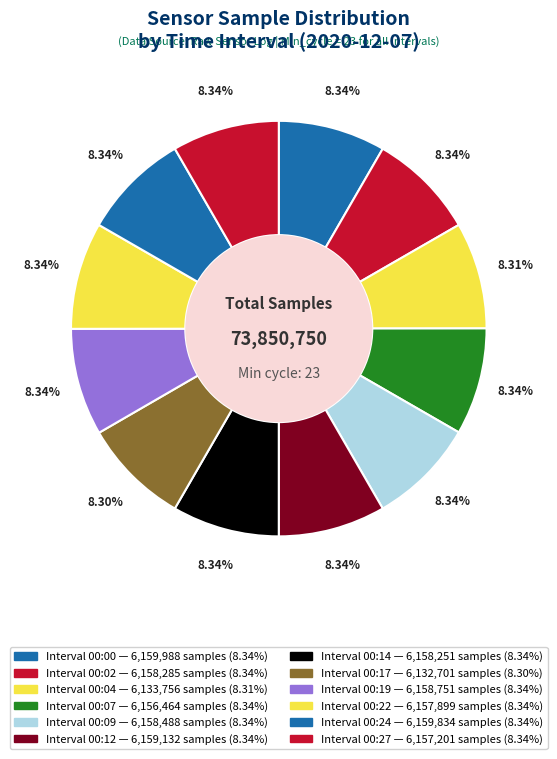

To the nearest percent, what is the average slice percentage?

8%